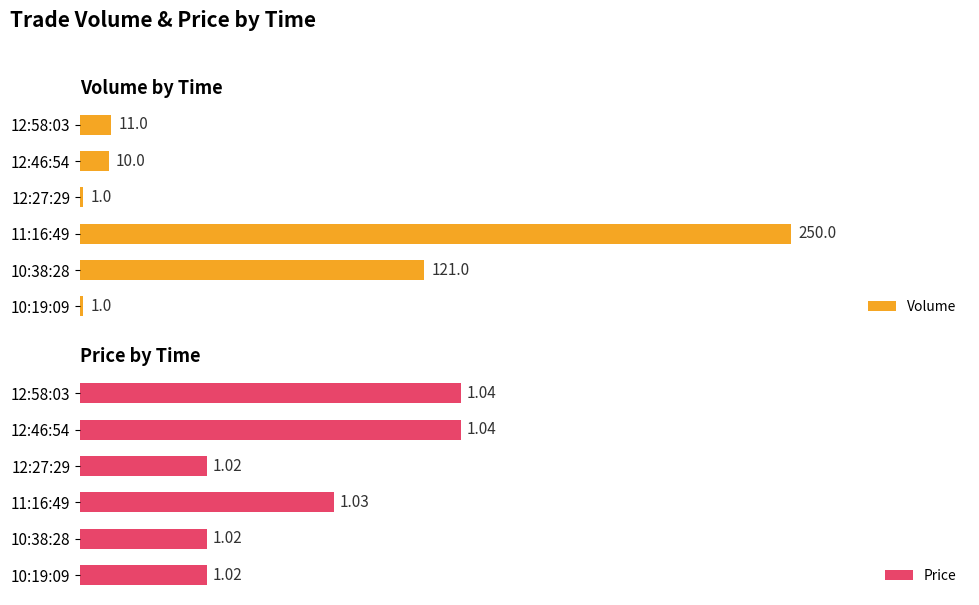

List the series in order of their peak value, lowest first.

Price, Volume